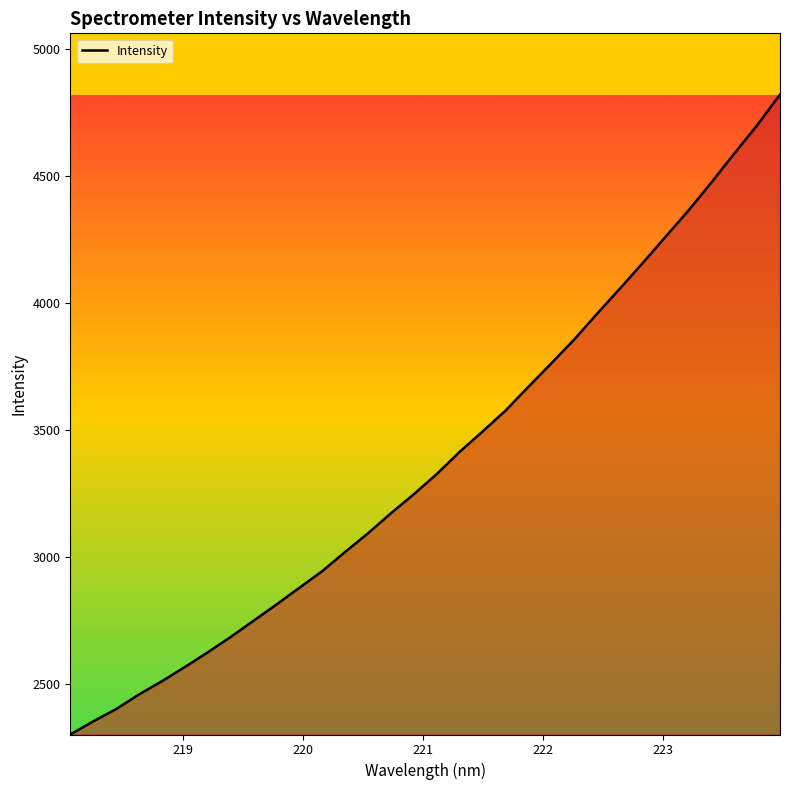

What is the maximum value shown in the chart?

4821.7